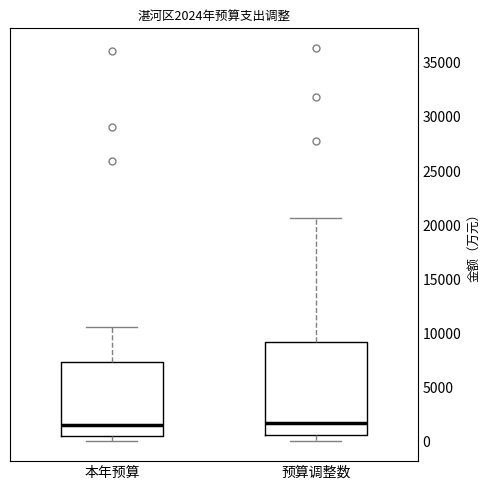

Which box is the tallest, from its lower edge to its upper edge?

预算调整数